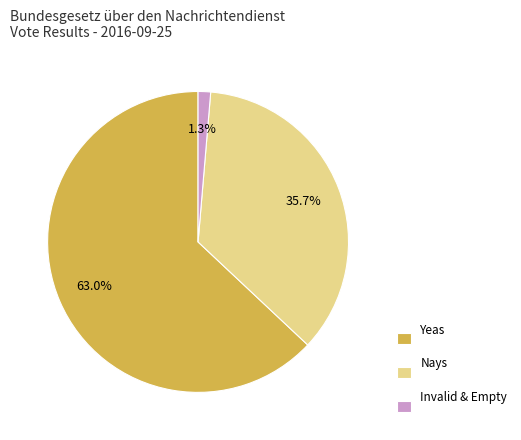

Which slice is the largest?

Yeas